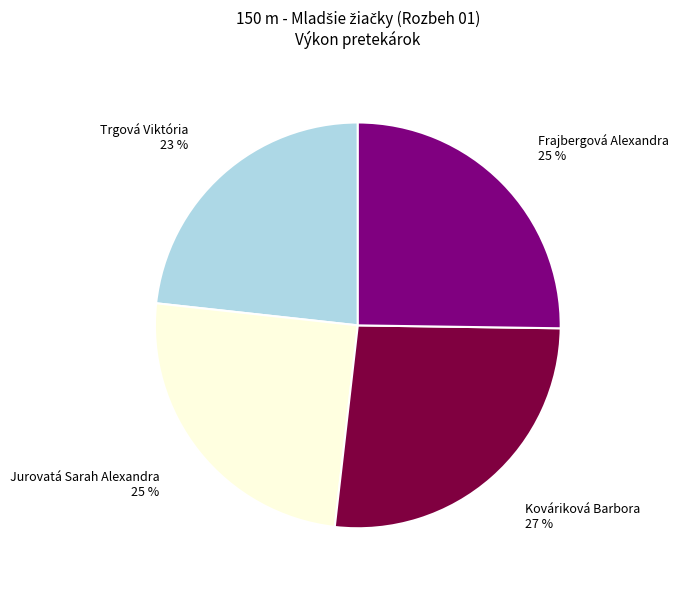

Do Kováriková Barbora 27 % and Frajbergová Alexandra 25 % together represent more than half of the pie?

Yes